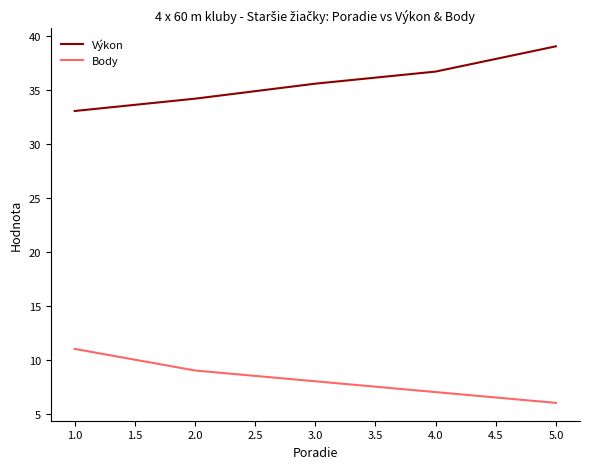

True or false: Výkon and Body intersect in this chart.

False